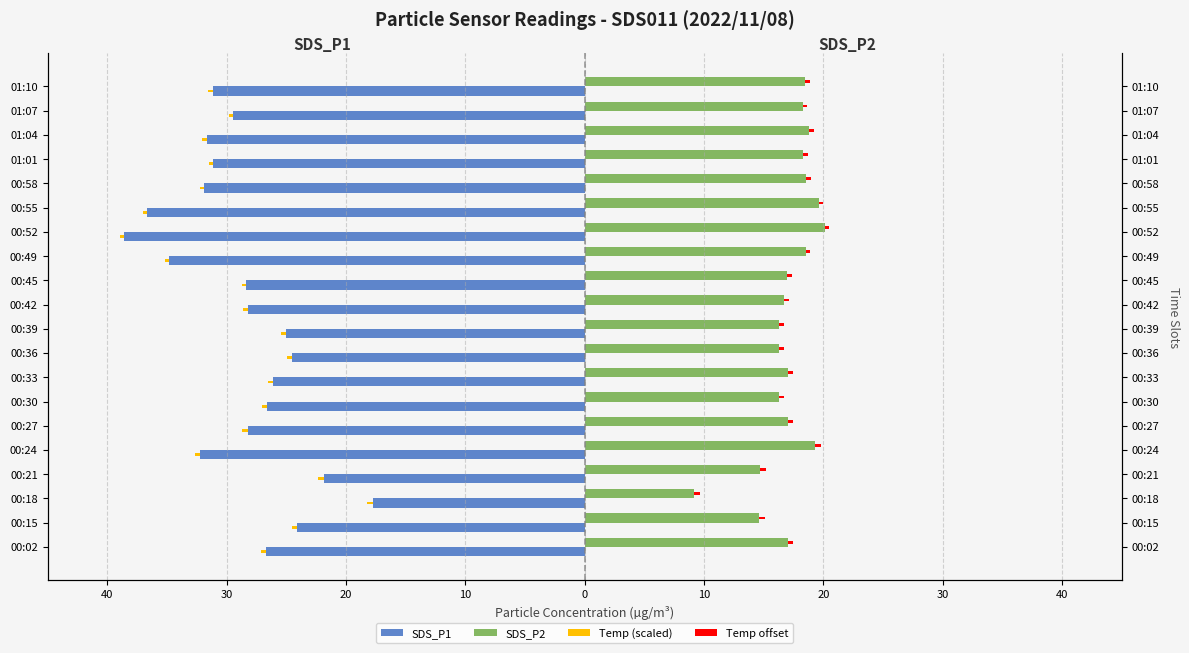

At 18, list the series in order from largest to smallest.

SDS_P2, Temp offset, Temp (scaled), SDS_P1